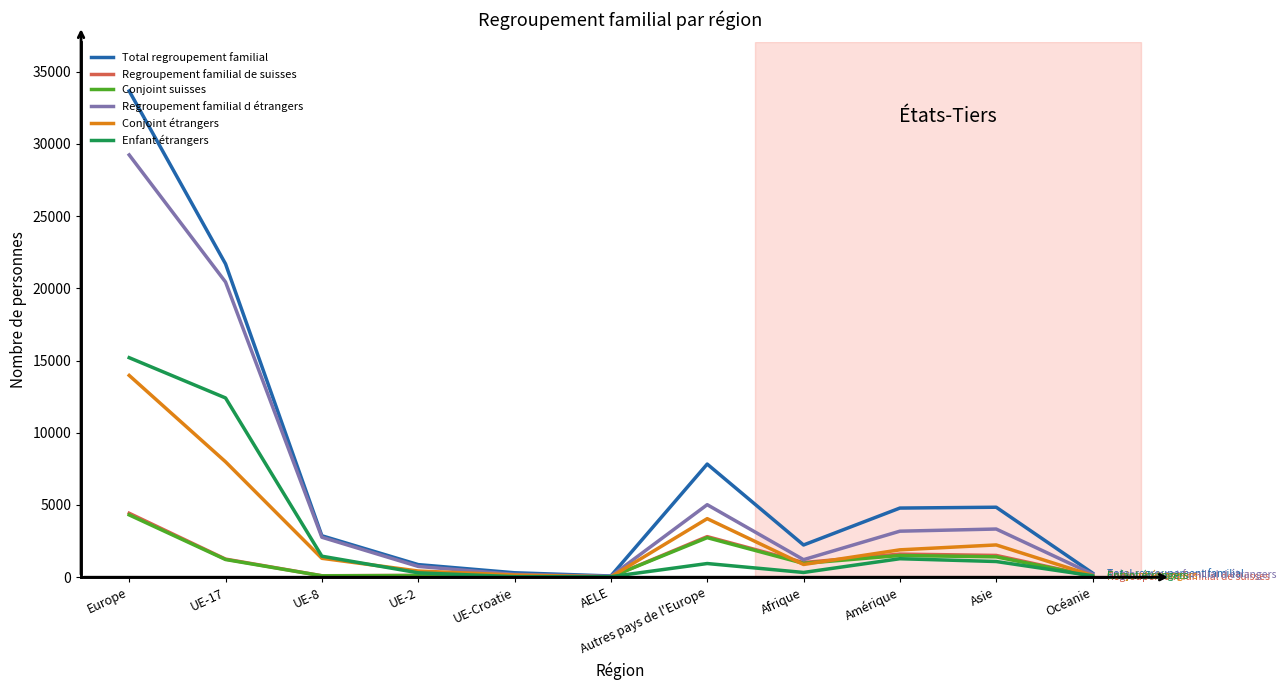

What is the average value of the Conjoint étrangers series?

3006